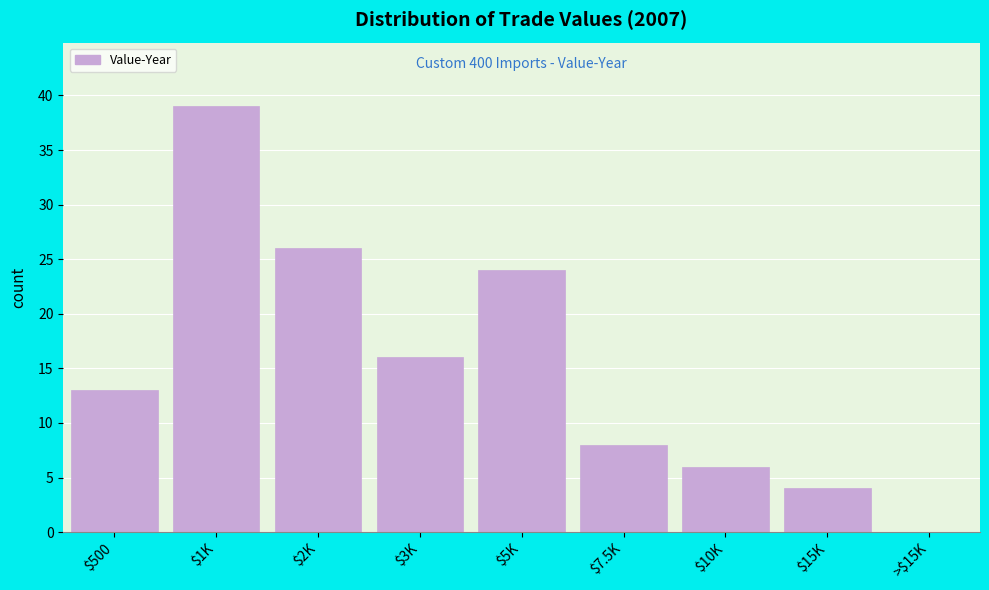

At which label is the value closest to 19?

$3K